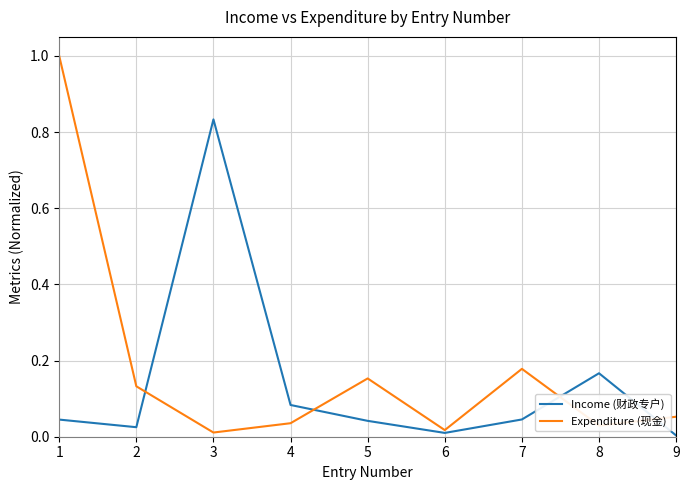

Count the number of data series in this chart.

2